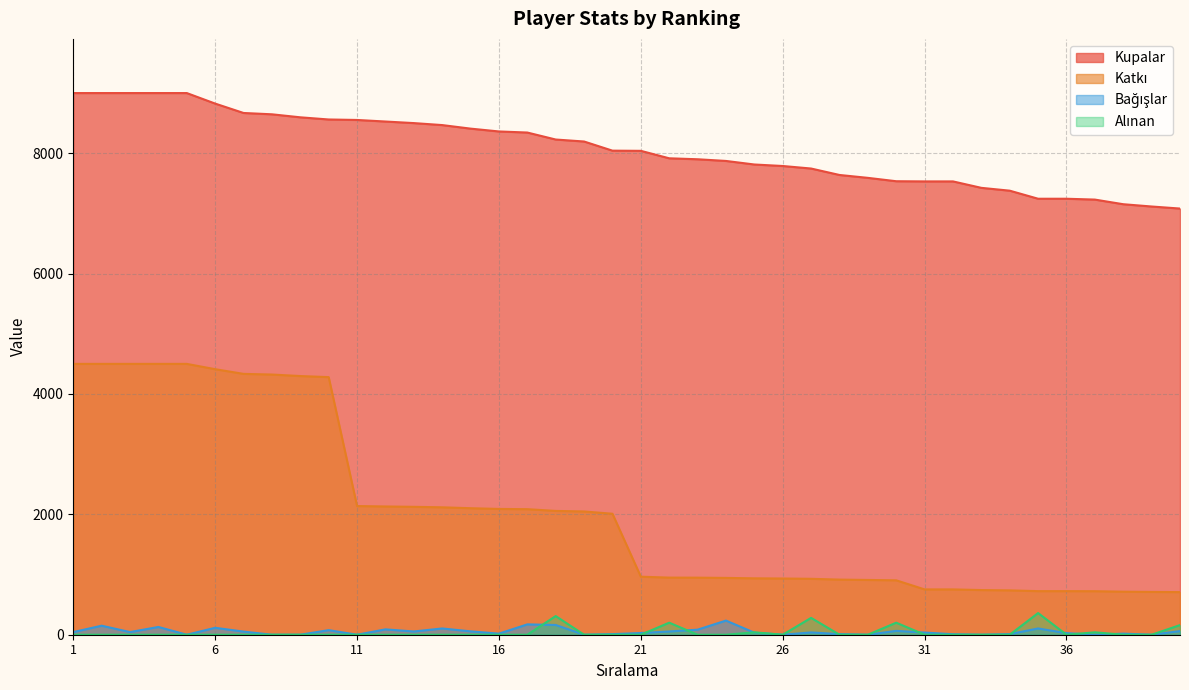

At which category is the sum across all series the highest?

2